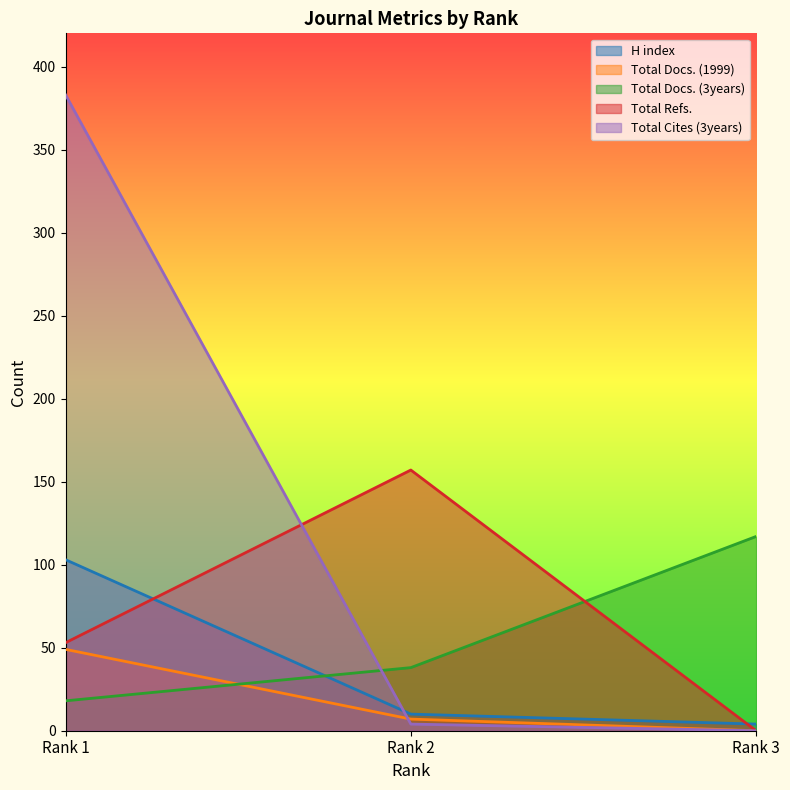

Reading left to right, list all the values displayed in this chart.

H index: Rank 1=103	Rank 2=10	Rank 3=4
Total Docs. (1999): Rank 1=49	Rank 2=7	Rank 3=0
Total Docs. (3years): Rank 1=18	Rank 2=38	Rank 3=117
Total Refs.: Rank 1=53	Rank 2=157	Rank 3=0
Total Cites (3years): Rank 1=383	Rank 2=4	Rank 3=0